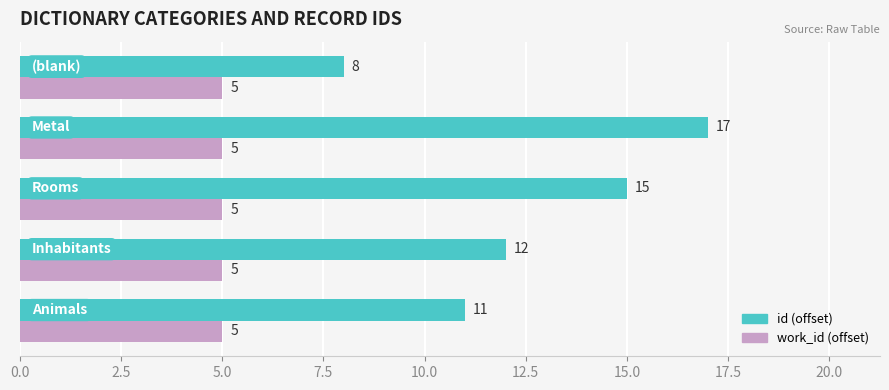

What is the greatest value displayed?

17